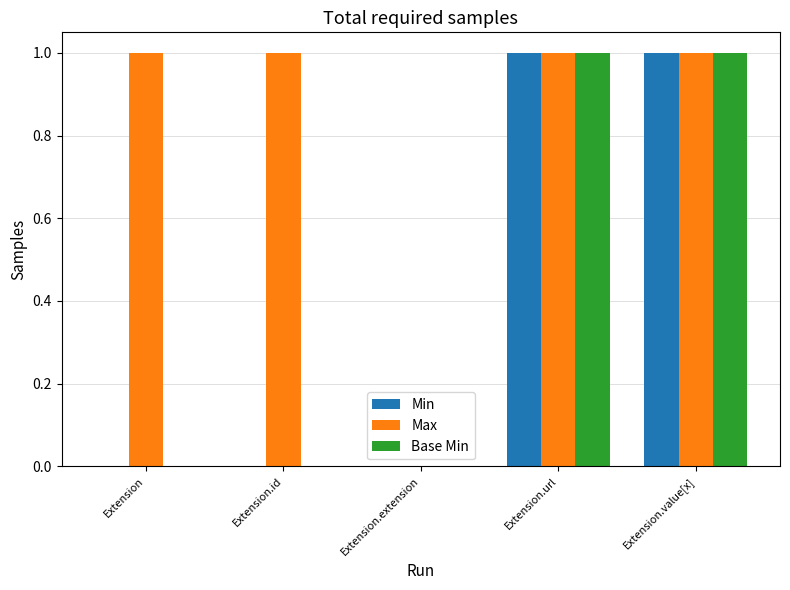

Count the Max values in the range 1 to 2.

4